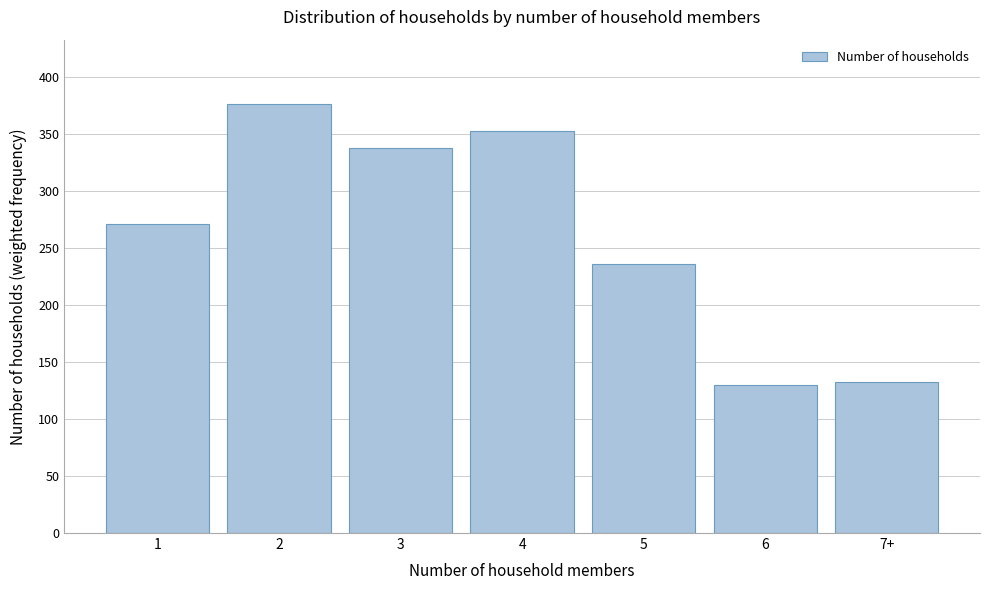

Reading left to right, list all the values displayed in this chart.

1=271.0	2=376.4	3=337.6	4=352.5	5=236.0	6=130.2	7+=132.3